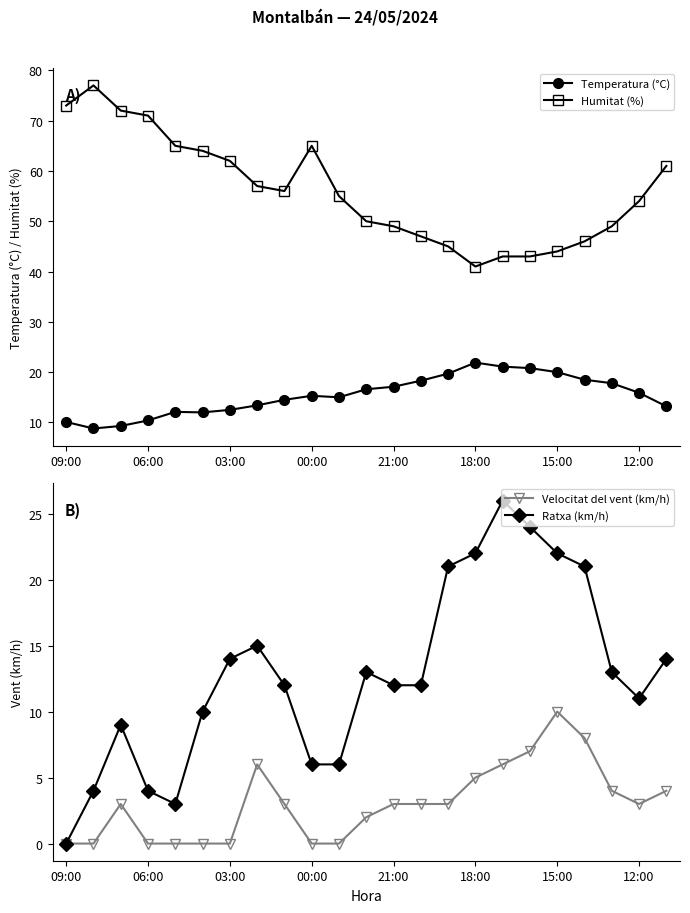

Read the Humitat (%) value at 15:00.

44.0